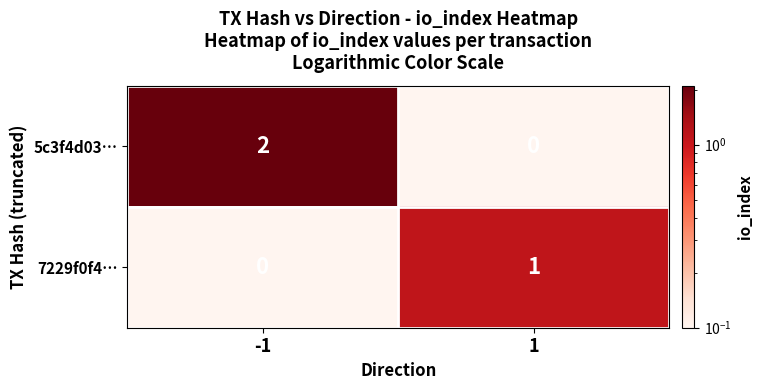

Rank the series by their maximum value, from highest to lowest.

5c3f4d03…, 7229f0f4…